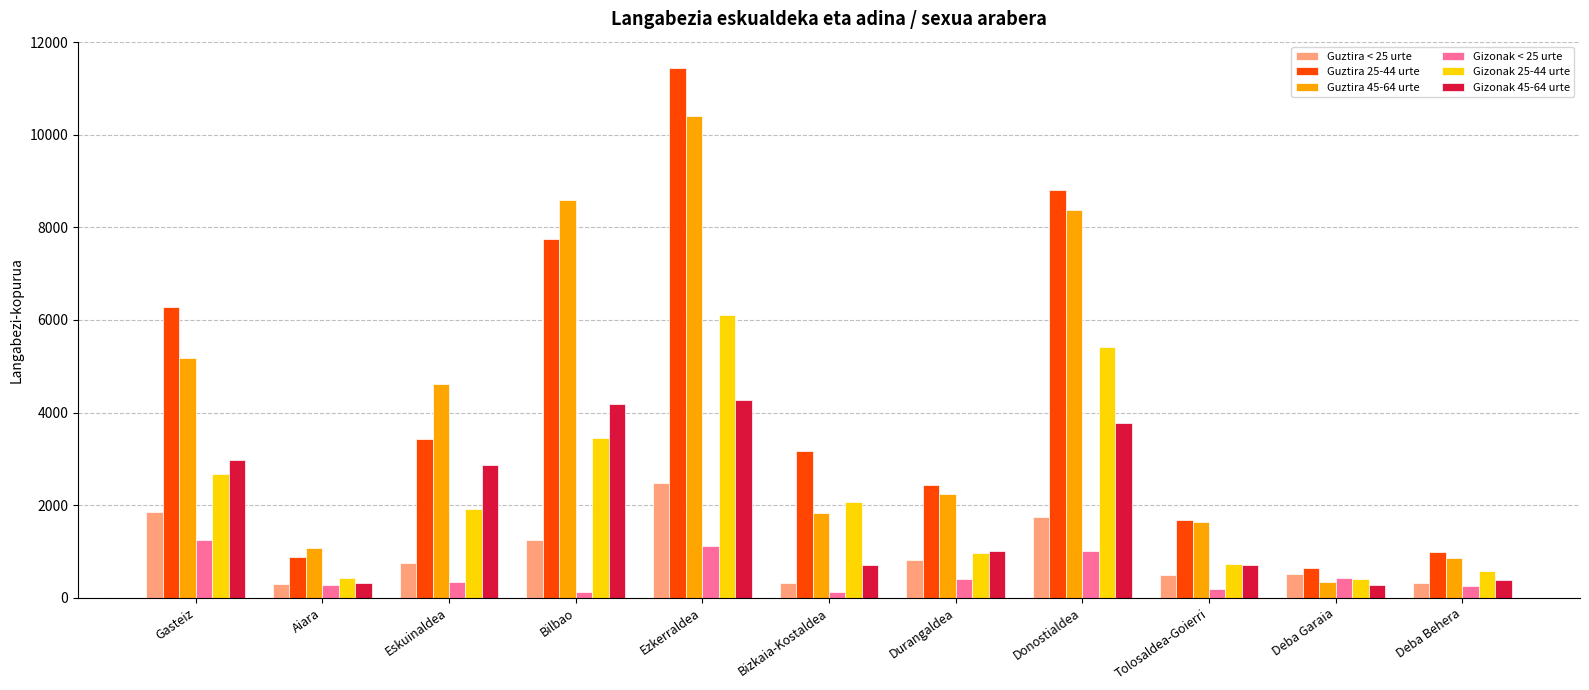

What is the label of the 1st bar from the right?

Deba Behera